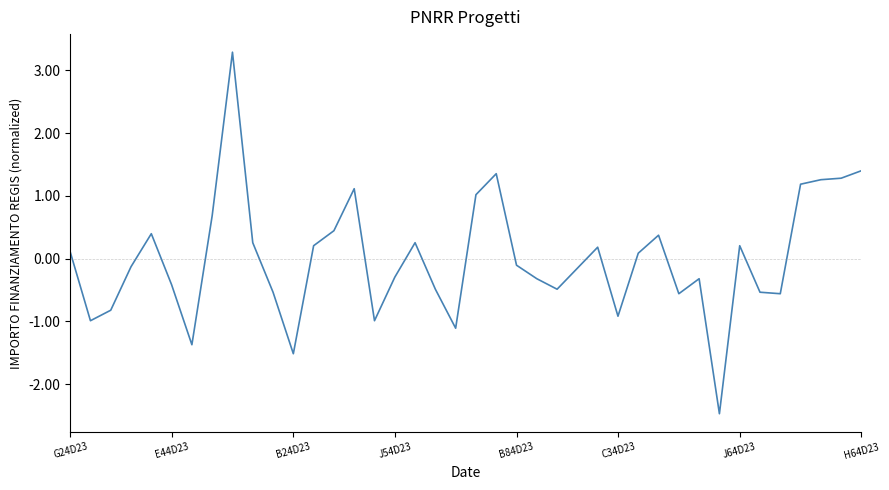

How many distinct data groups are displayed?

1